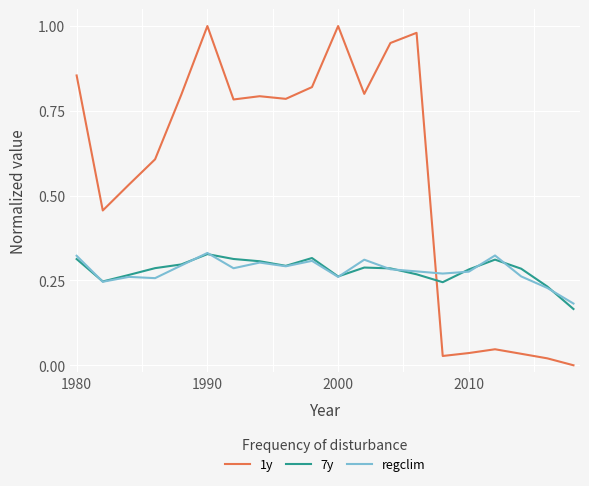

Which series has the largest total across all categories?

1y